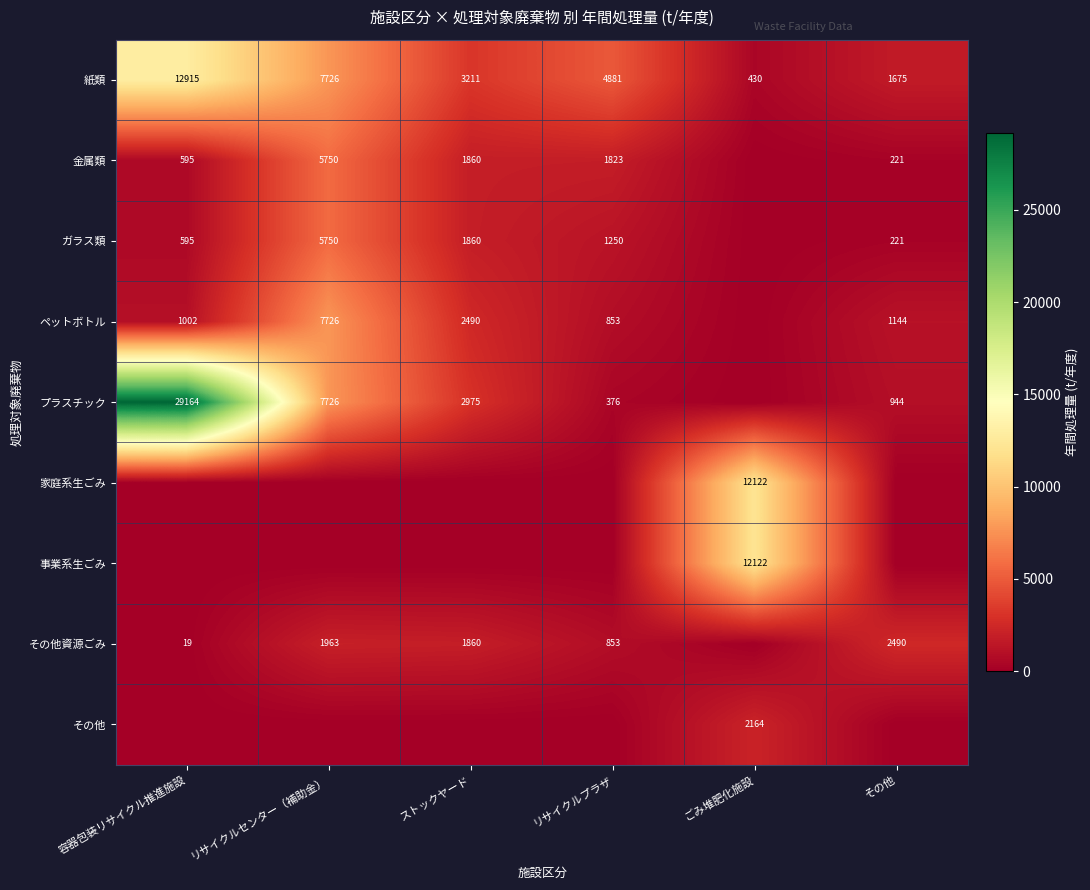

What is the sum of the プラスチック values at ストックヤード and リサイクルセンター（補助金）?

10701